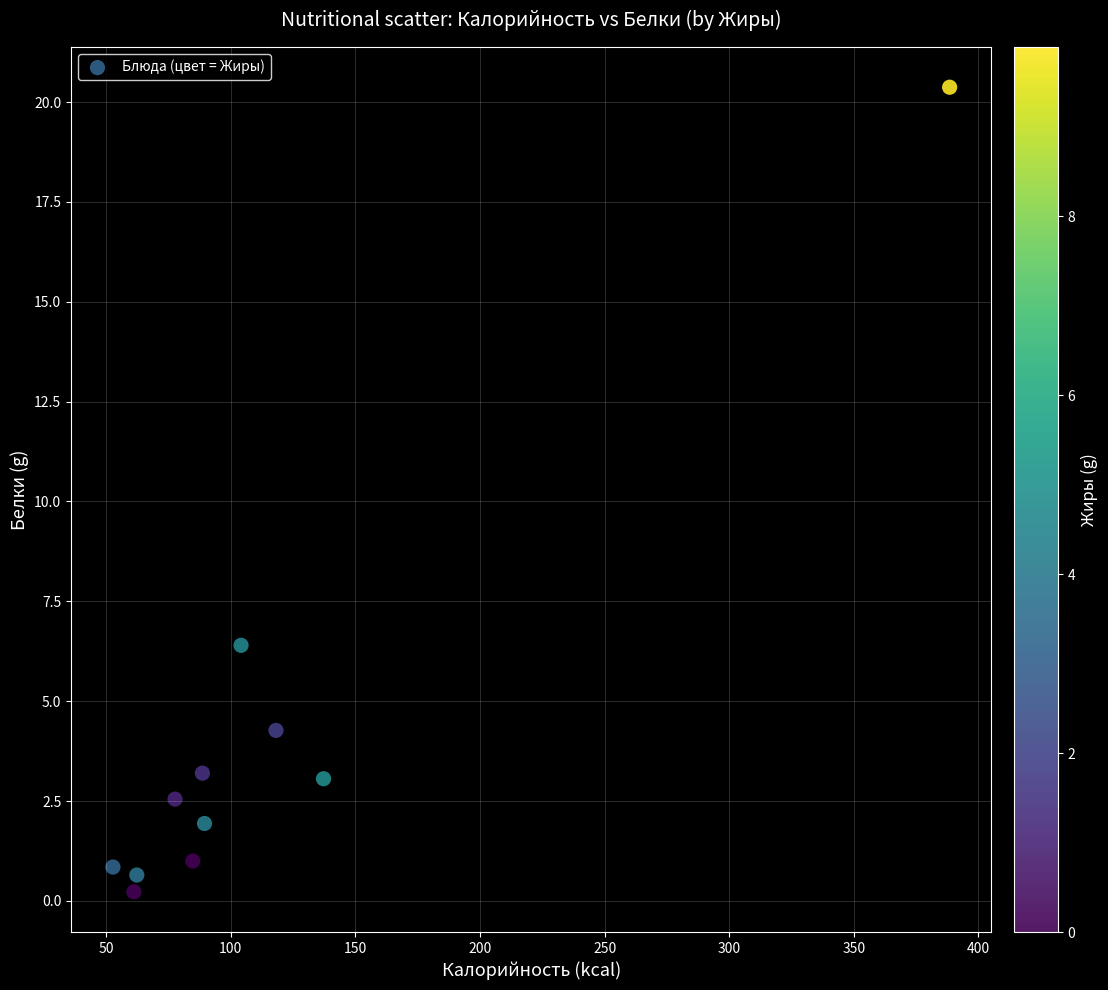

What Y value in the scatter plot is closest to 10?

6.4